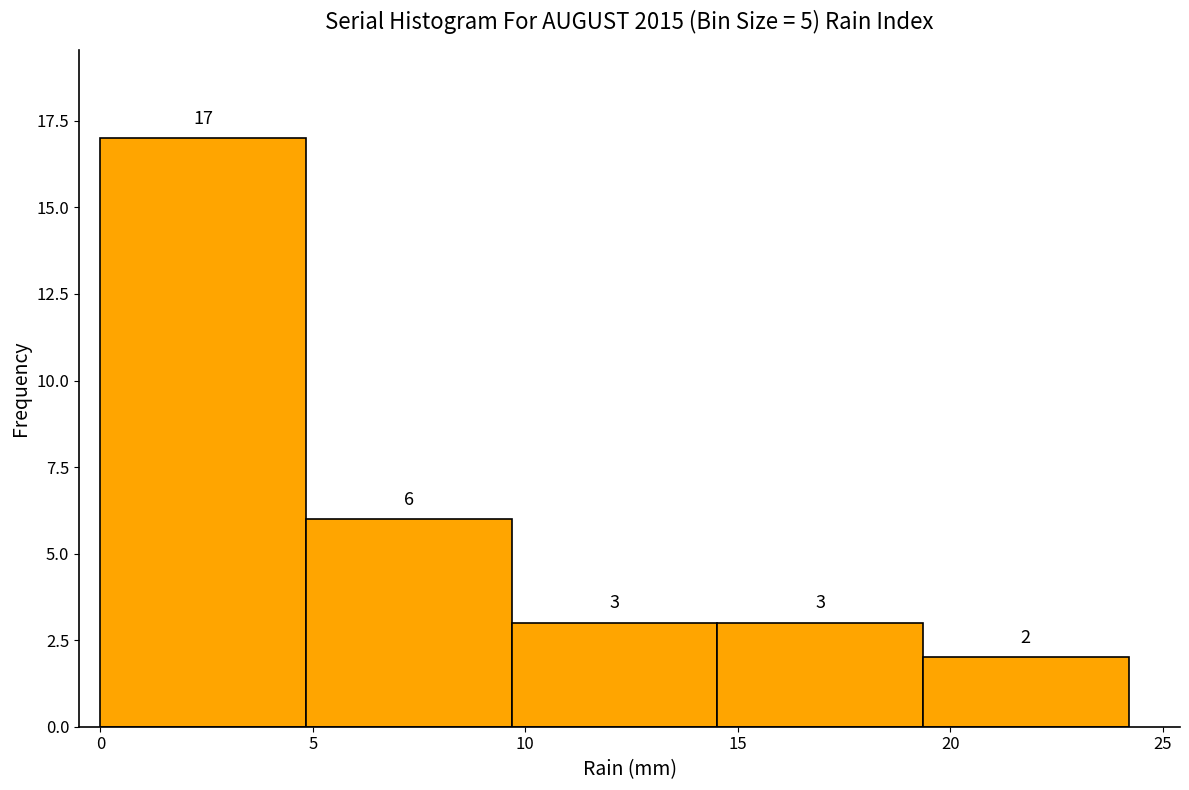

How tall is the bar that spans 0.0 to 5.0 on the x-axis? The bar edges are not printed on the chart, so give them approximately, as read against the axis.

17